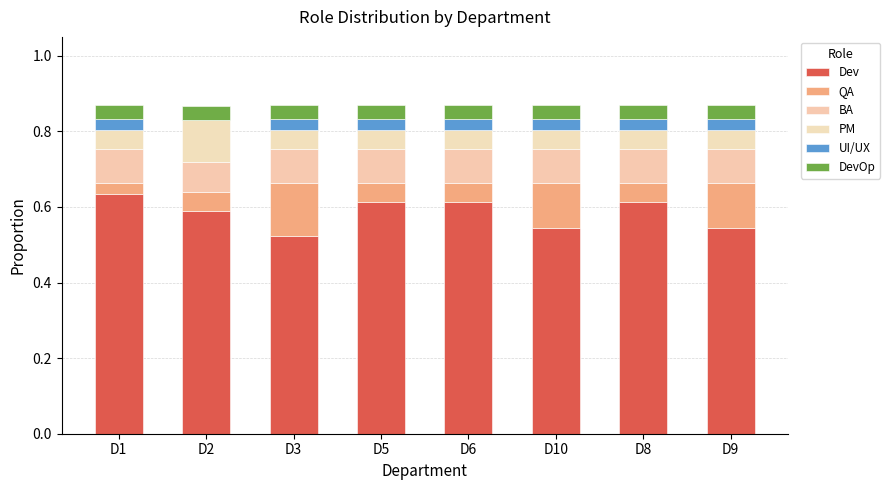

Where is Dev nearest to the value 0?

D3